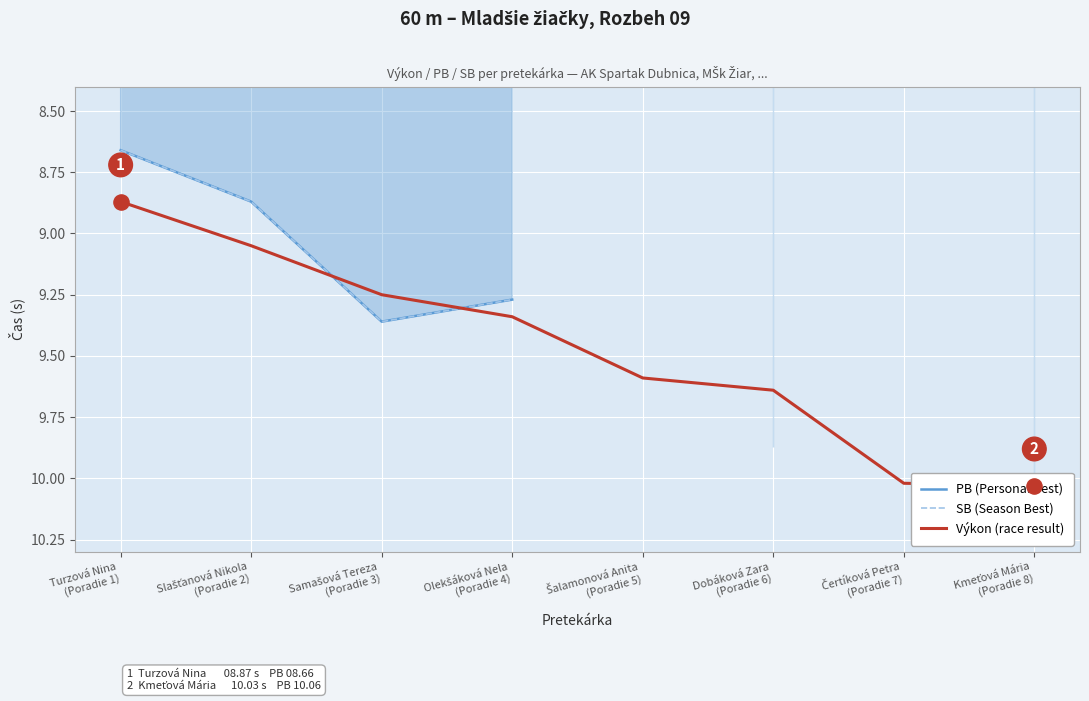

At how many categories does at least one series exceed 8?

8